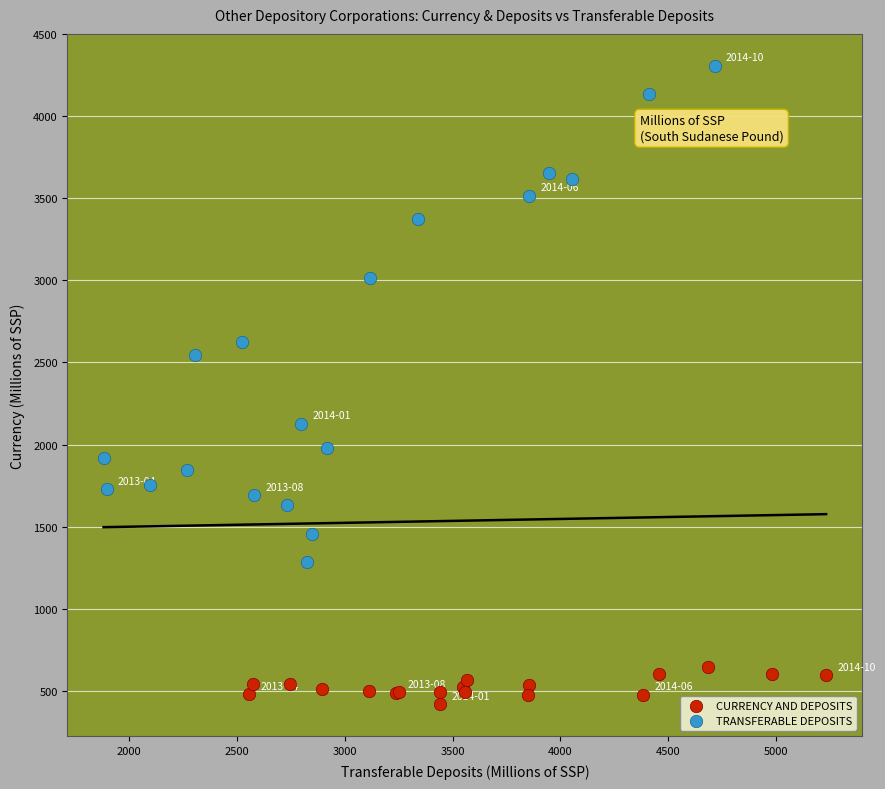

Which series contains the highest Y value?

TRANSFERABLE DEPOSITS